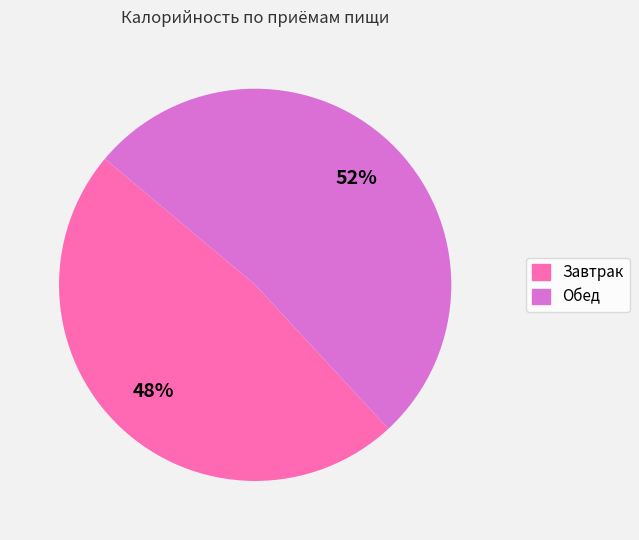

True or false: Завтрак accounts for 57% of the total.

False